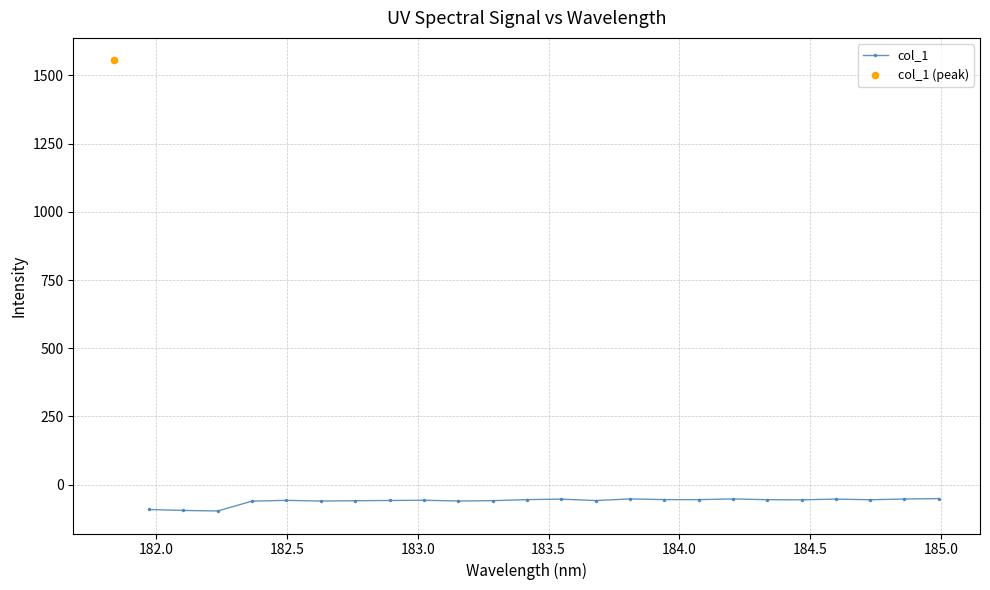

What is the value of the col_1 point at the 11th from the left?

-58.9